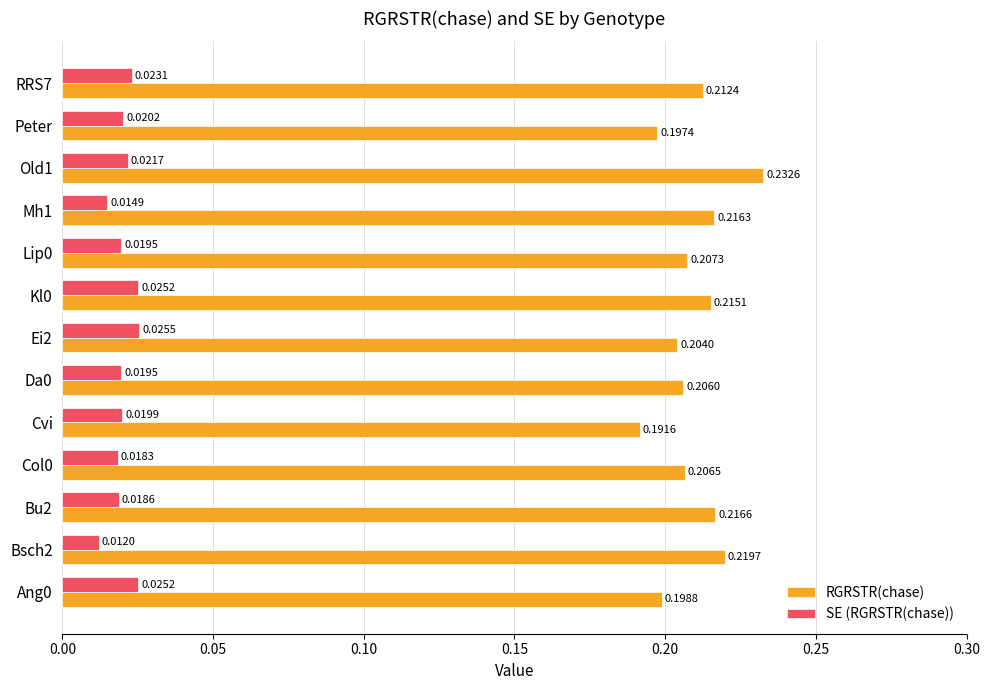

What is the sum of all RGRSTR(chase) values?

2.7